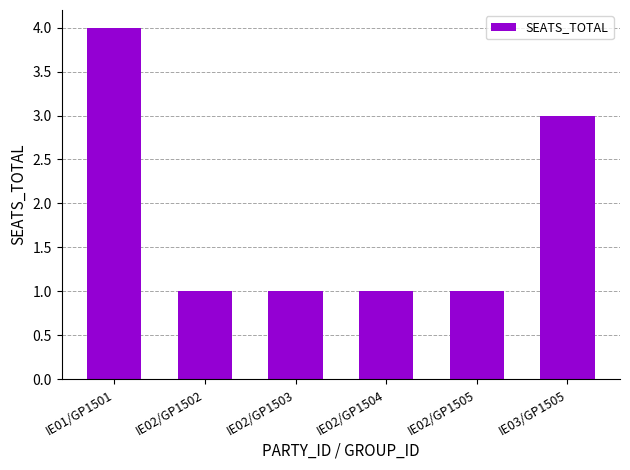

What is the label of the 1st bar from the left?

IE01/GP1501